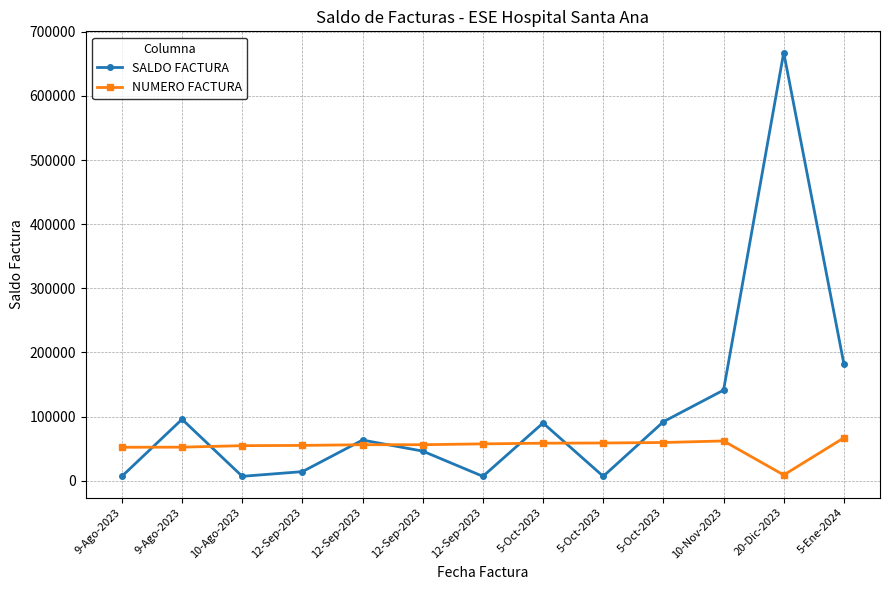

How many interior local peaks does the SALDO FACTURA series have?

4